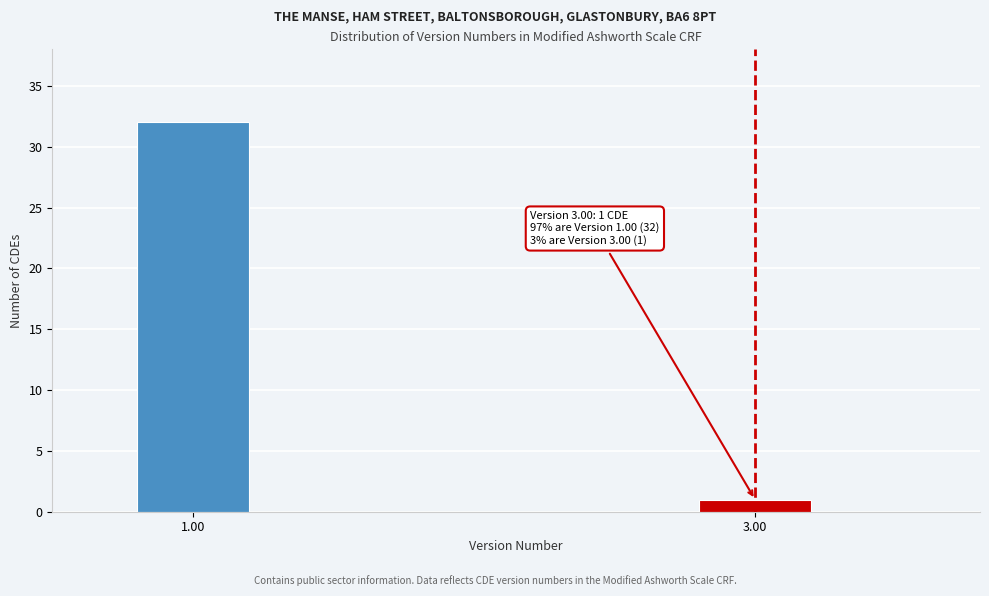

Reading right to left, transcribe all the data shown in this chart.

1	32